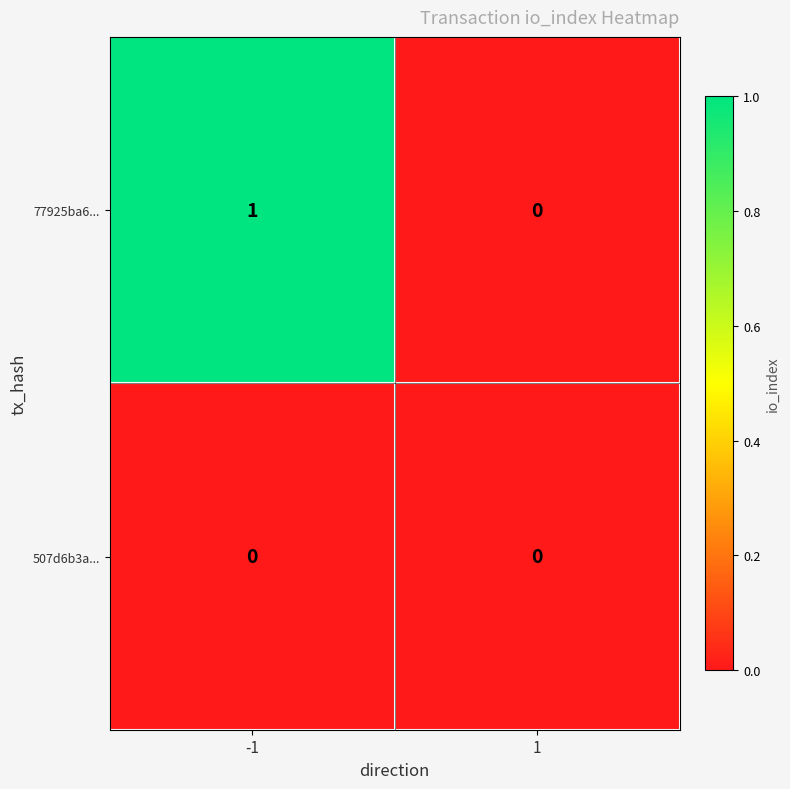

Which series has the largest total across all categories?

77925ba6...